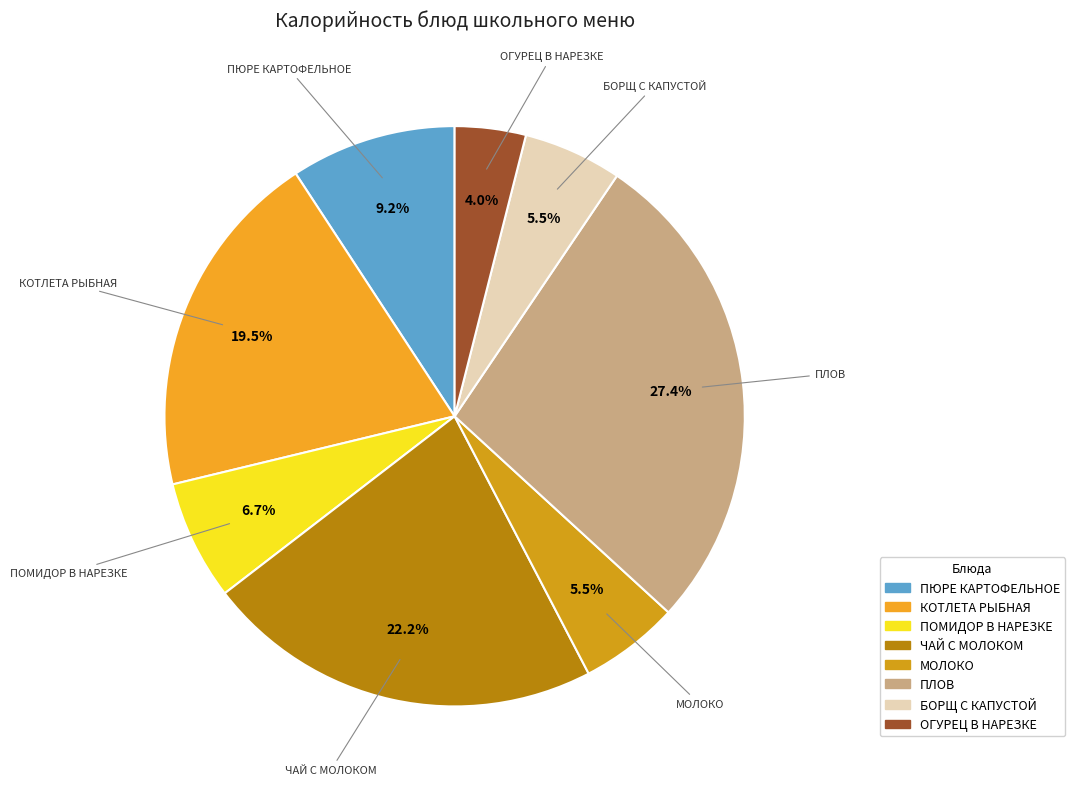

Does any single category account for the majority?

No